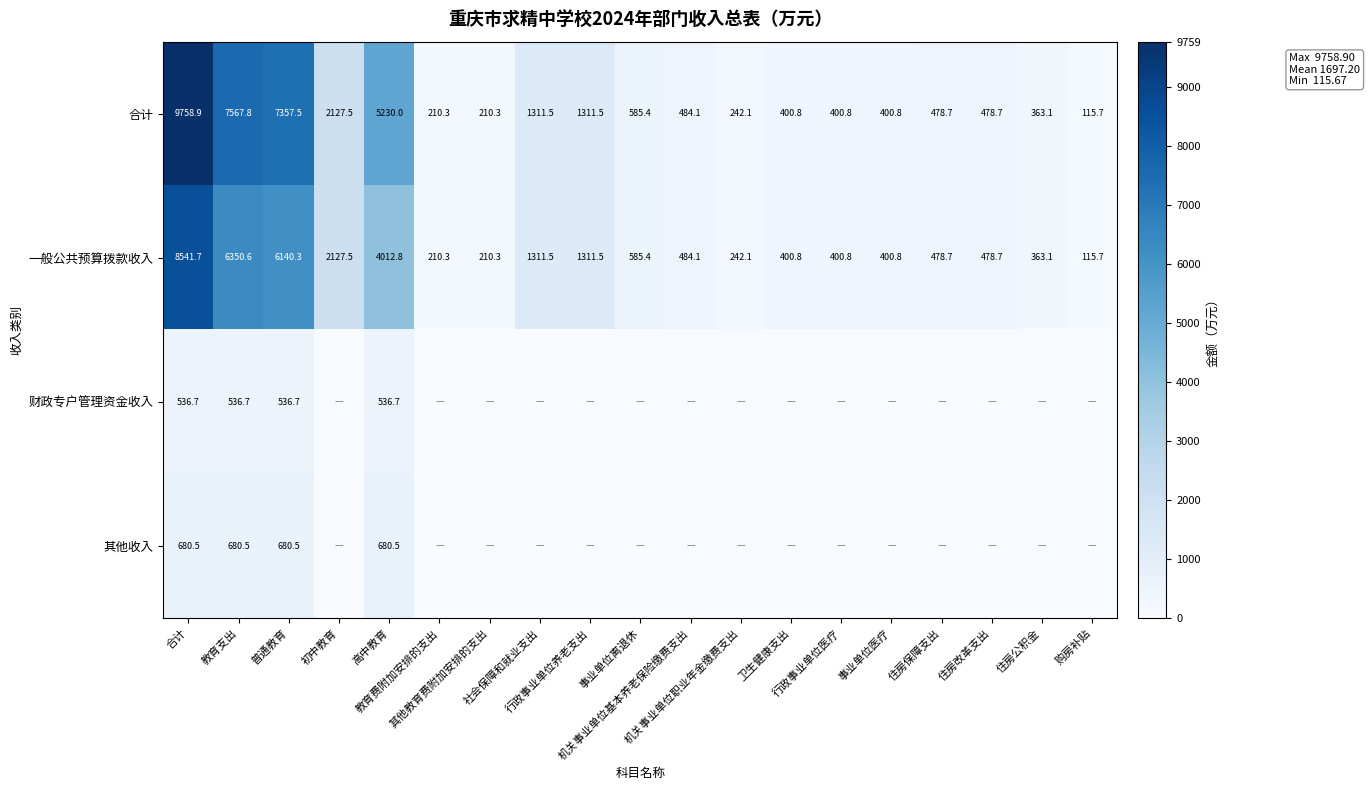

What is the difference between the second highest and second lowest values in the 一般公共预算拨款收入 series?

6140.3